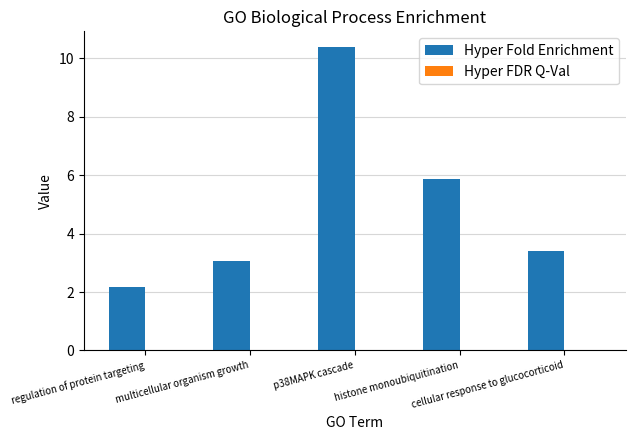

What is the greatest value displayed?

10.4